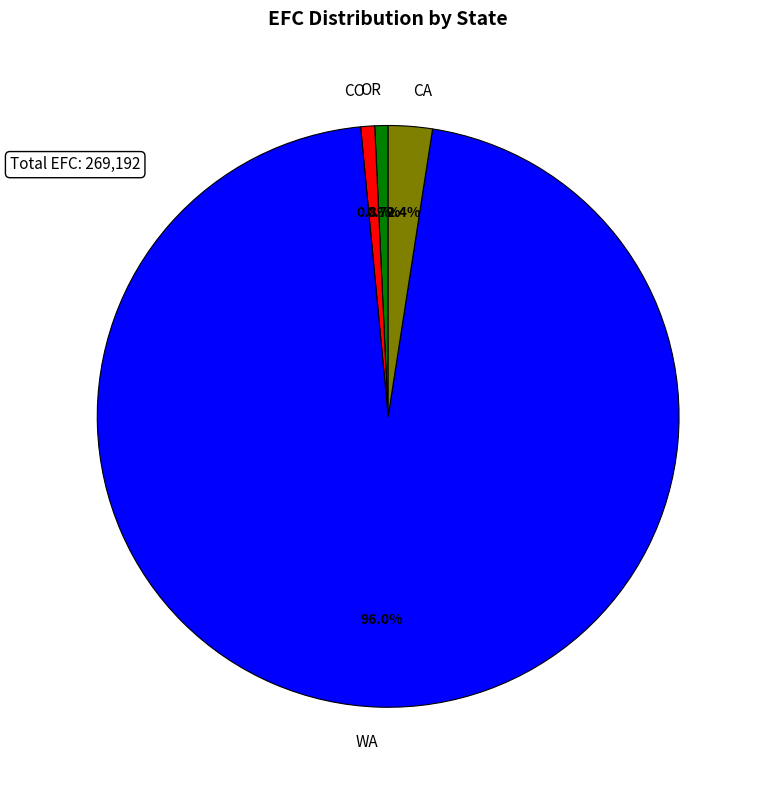

Which category has the biggest portion of the pie?

WA